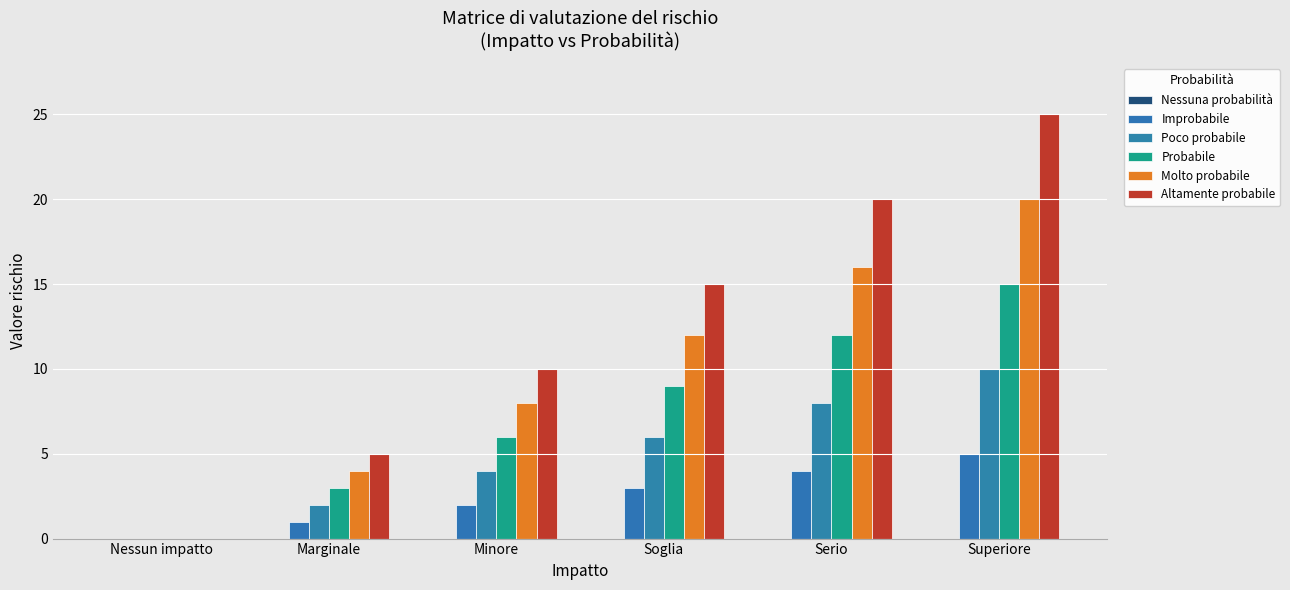

What position from the left is Superiore?

6